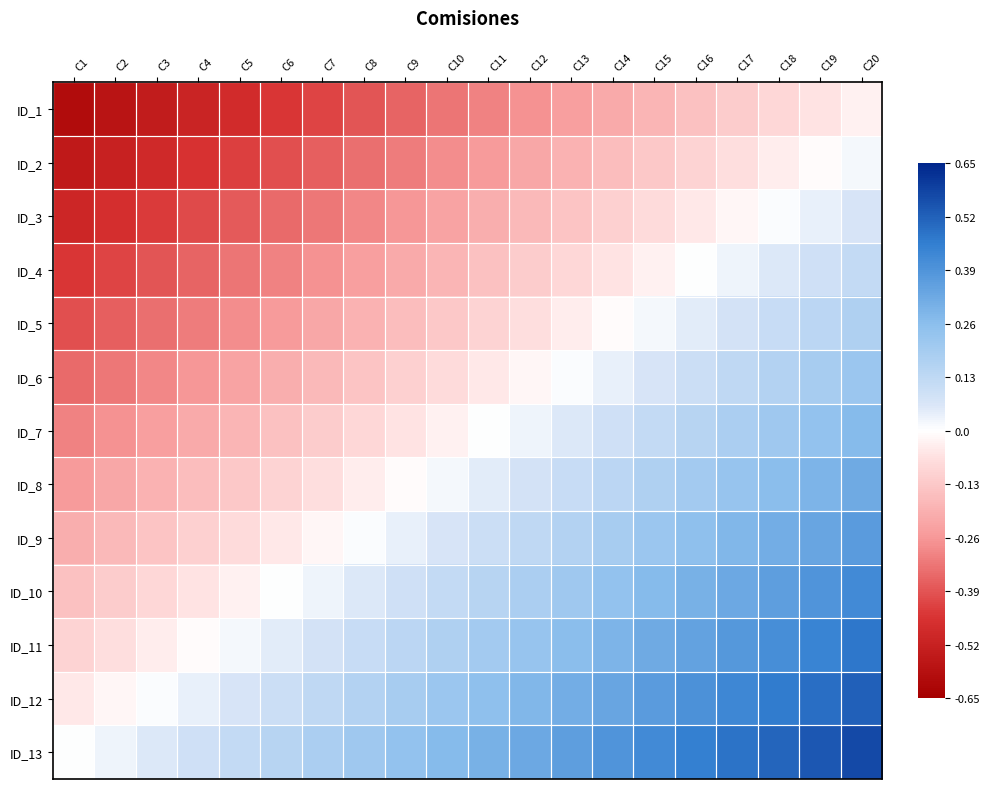

What is the maximum value shown in the chart?

0.6